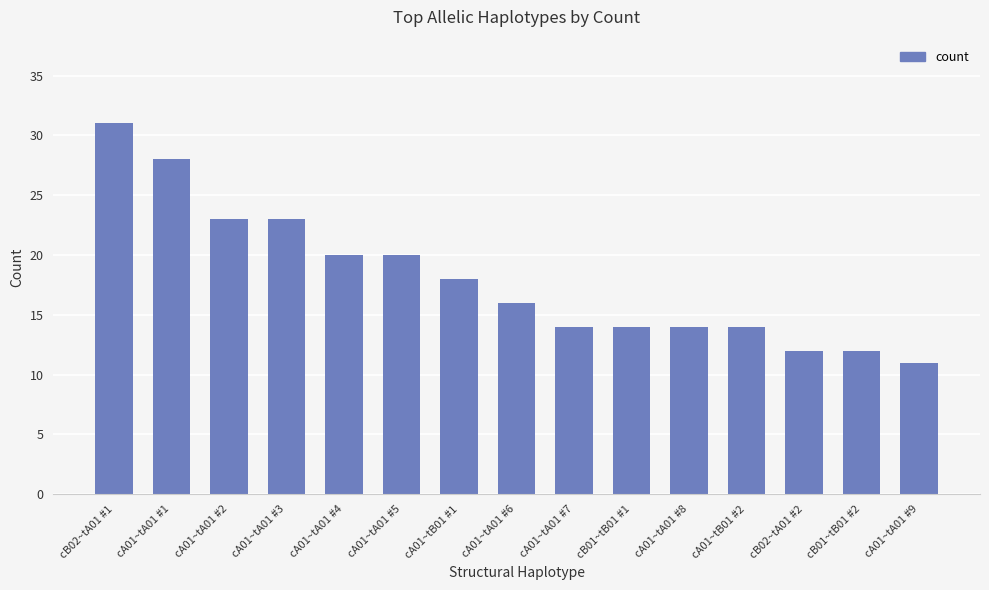

Approximately how many times larger is the value at cB02~tA01 #2 compared to cB02~tA01 #1?

0.4